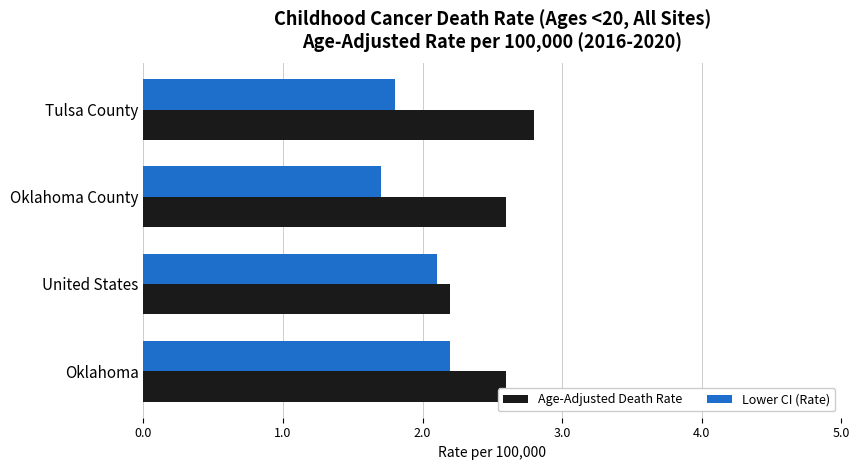

The Lower CI (Rate) series shows 3.3 at Oklahoma. True or false?

False